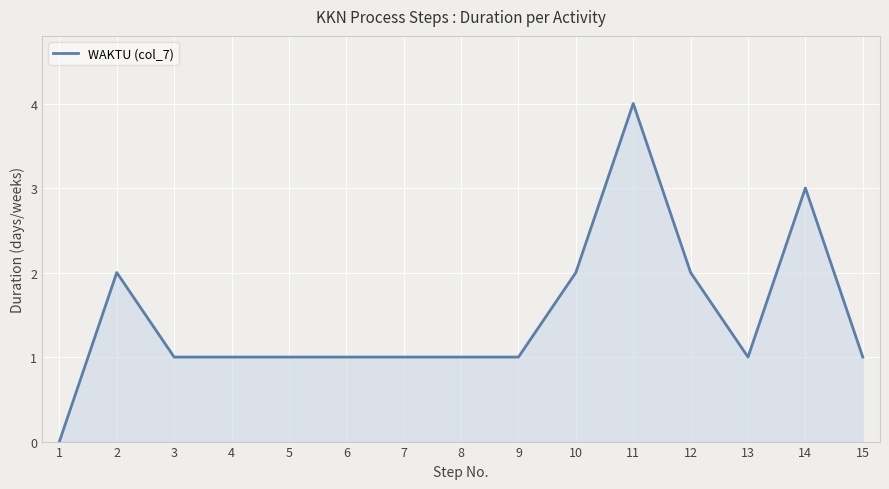

What is the ratio of the value at 3 to the value at 10?

0.5